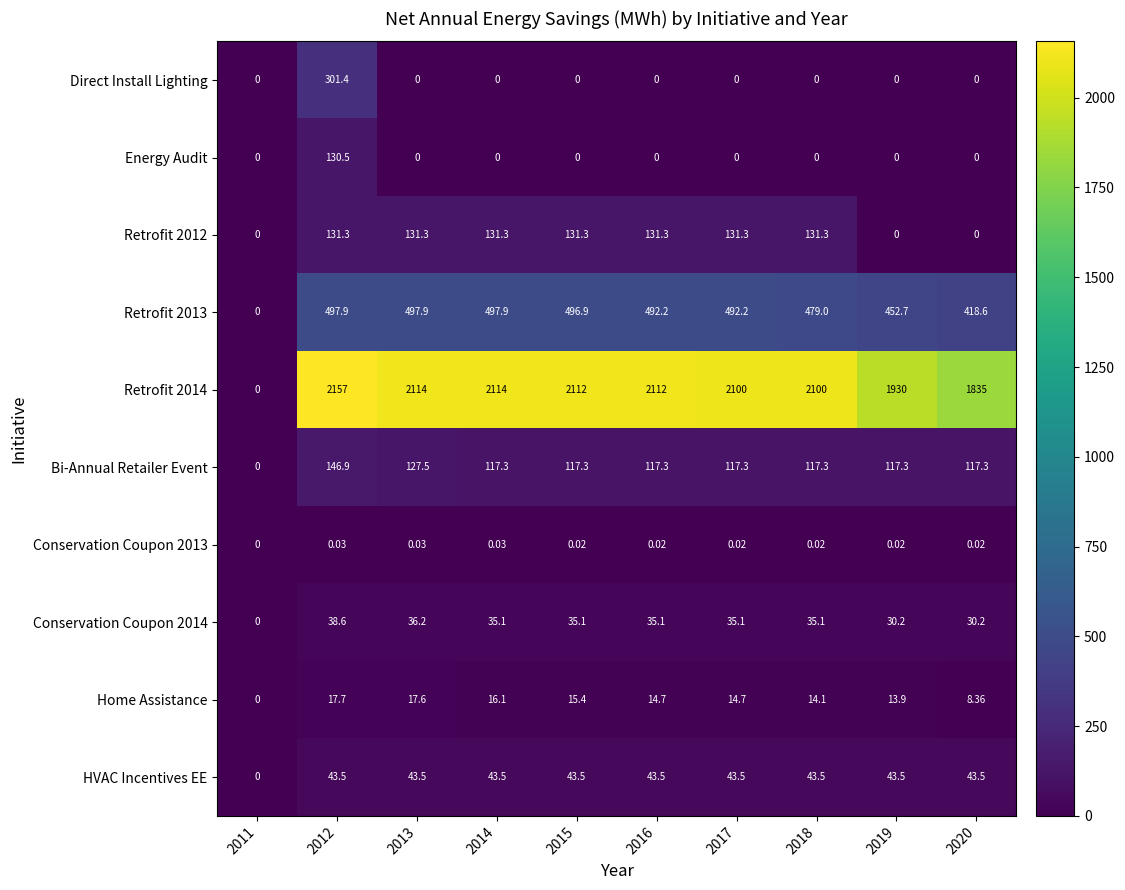

Is the value of HVAC Incentives EE at 2011 greater than the value of Home Assistance at 2013?

No